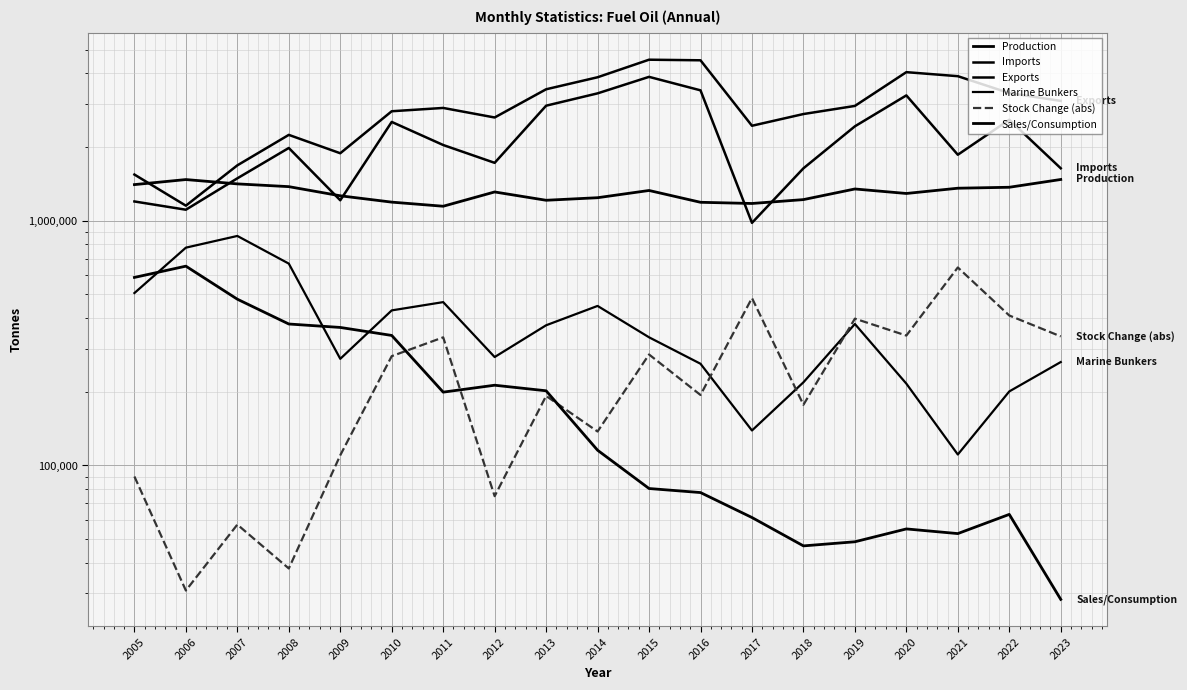

Which series has the largest range (max minus min)?

Exports